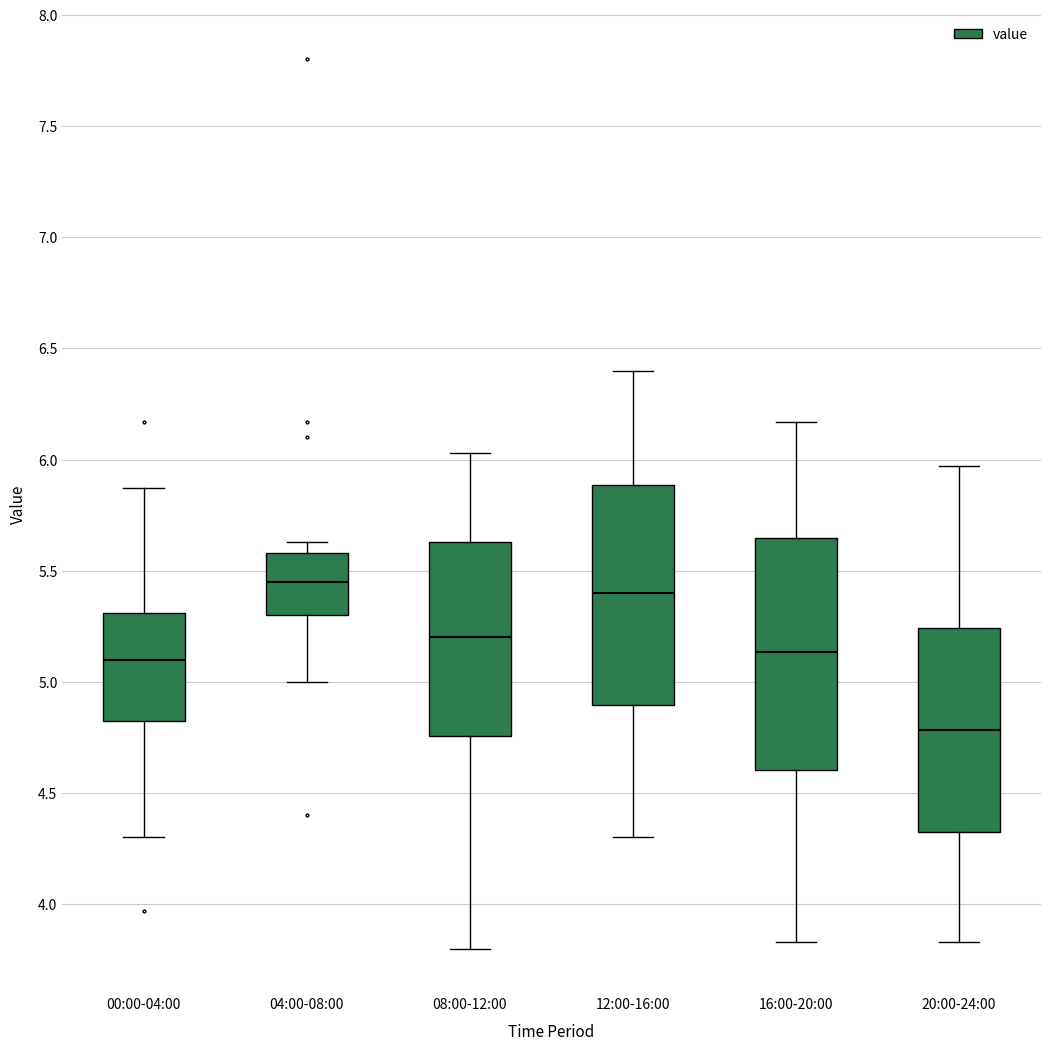

Reading left to right, read every box against the y-axis: the position of its median line, the range the box covers, and the ends of its whiskers. The values are not printed on the chart, so give them approximately, as read against the axis.

00:00-04:00: median 5.10, box 4.80 to 5.30, whiskers 4.30 to 5.85
04:00-08:00: median 5.45, box 5.30 to 5.60, whiskers 5.00 to 5.65
08:00-12:00: median 5.20, box 4.75 to 5.65, whiskers 3.80 to 6.05
12:00-16:00: median 5.40, box 4.90 to 5.90, whiskers 4.30 to 6.40
16:00-20:00: median 5.15, box 4.60 to 5.65, whiskers 3.85 to 6.15
20:00-24:00: median 4.80, box 4.30 to 5.25, whiskers 3.85 to 5.95